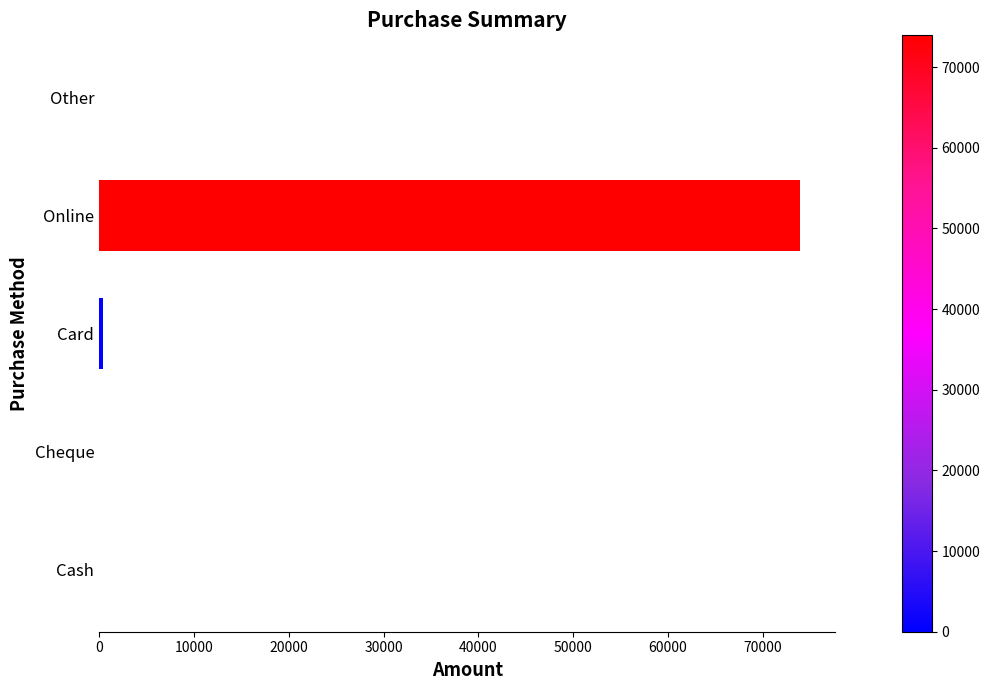

Does the chart contain stacked bars?

No